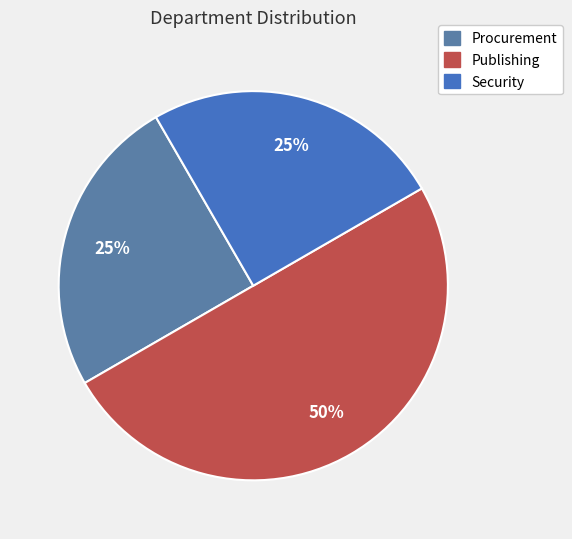

To the nearest percent, what percentage of the pie is Procurement?

25%